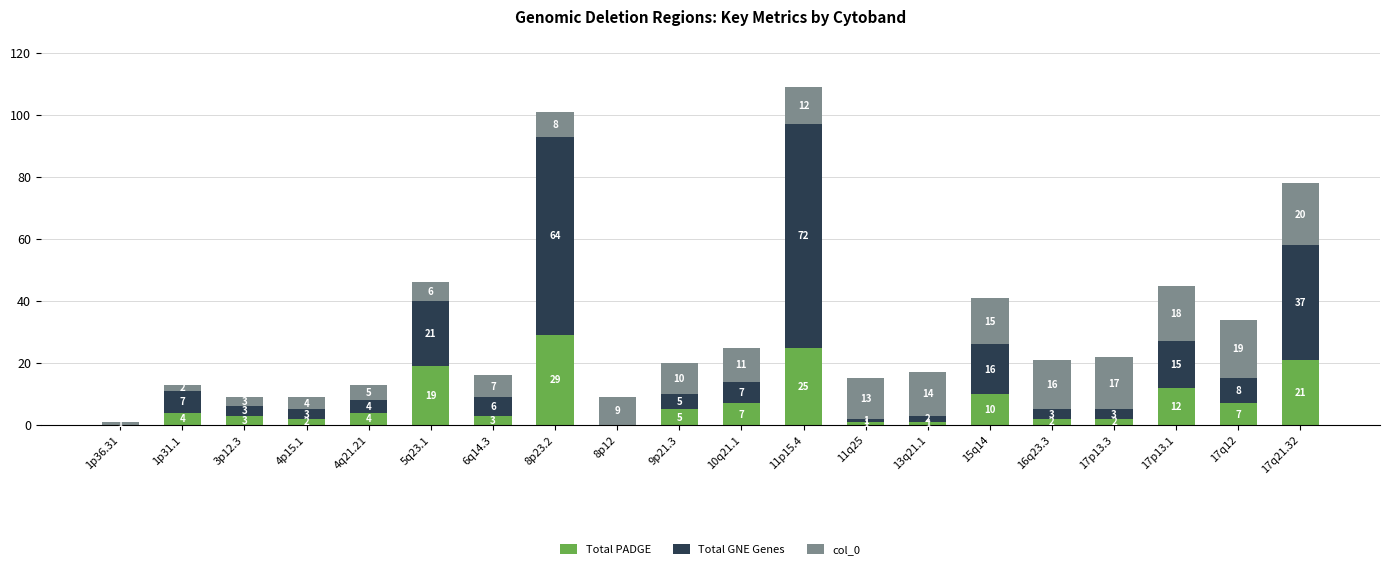

Is it true that Total PADGE equals 2 at 17p13.3?

True